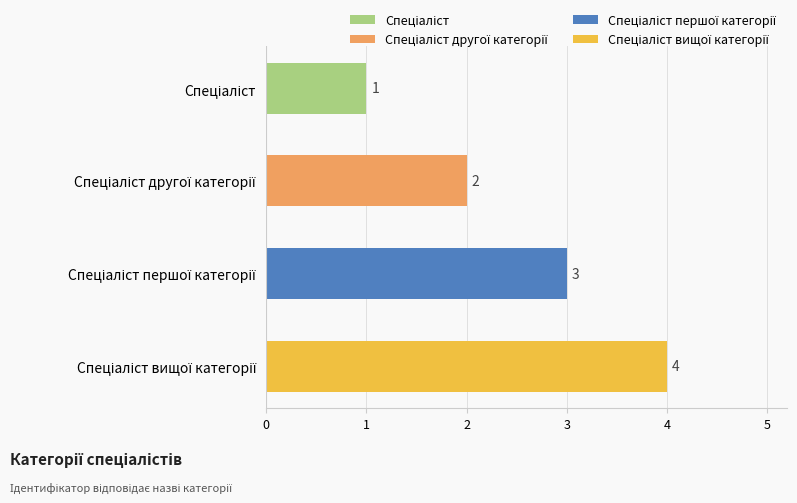

What is the smallest value displayed?

1